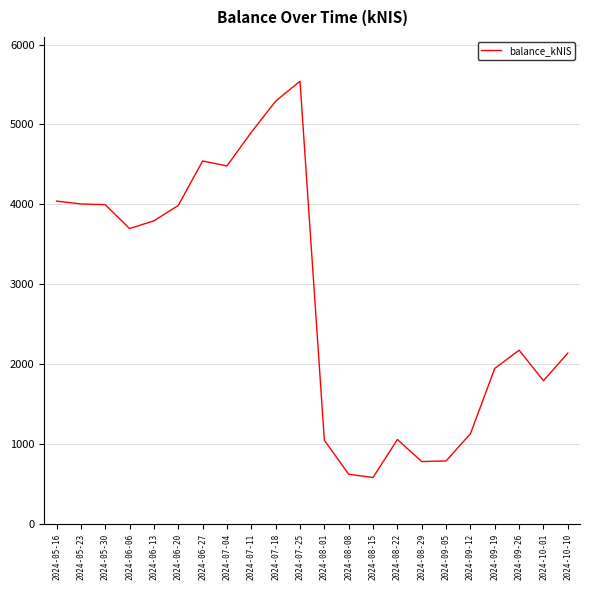

How many lines are shown in the chart?

1